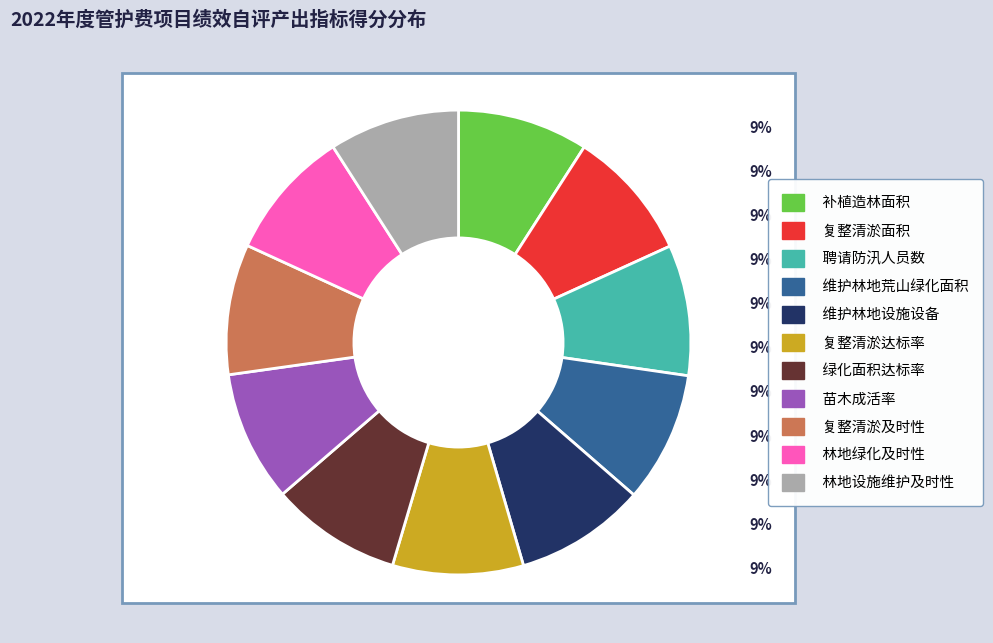

What percentage do 林地绿化及时性 and 补植造林面积 together represent?

18.2%